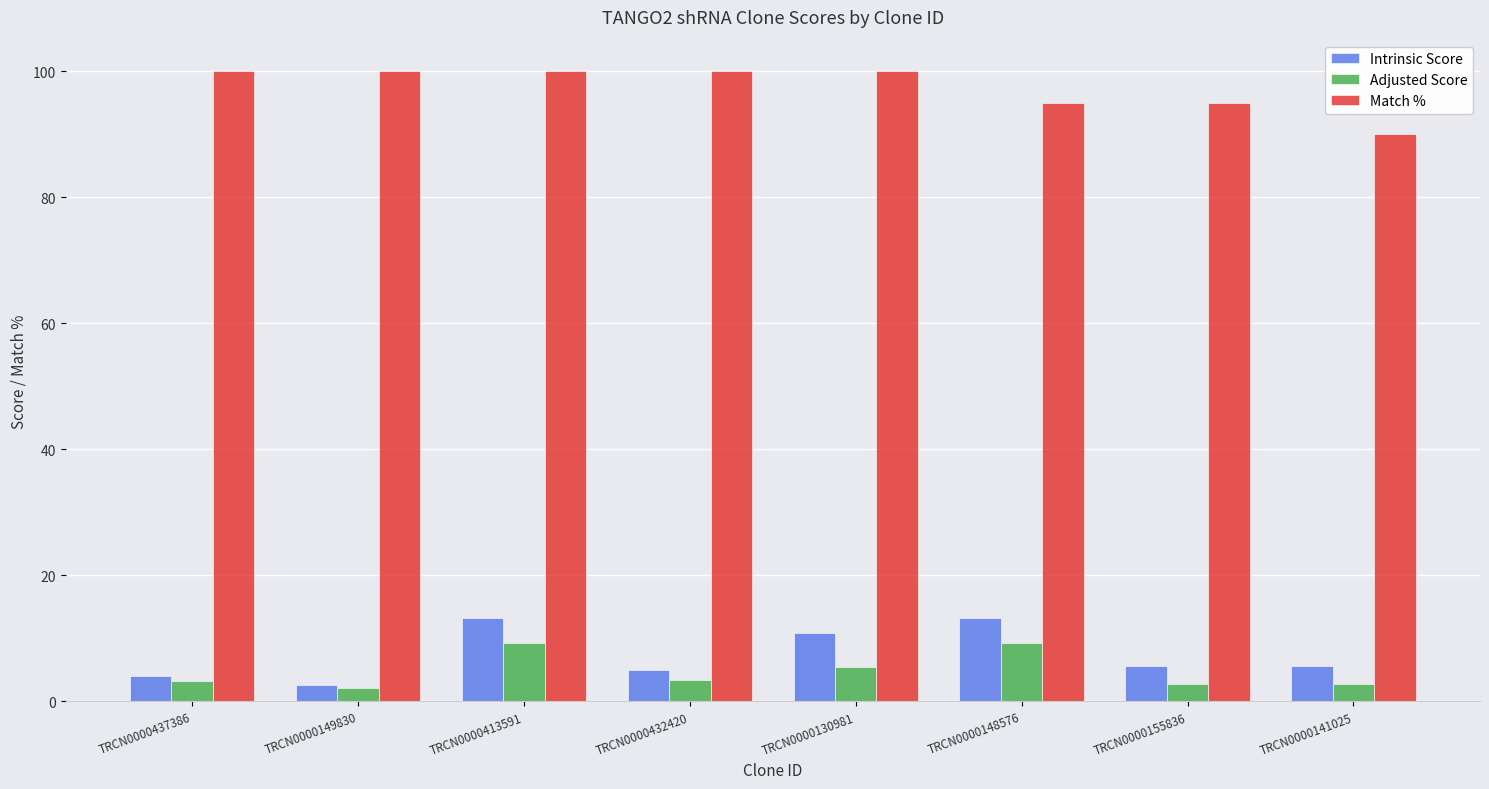

What is the sum of all Intrinsic Score values?

60.1